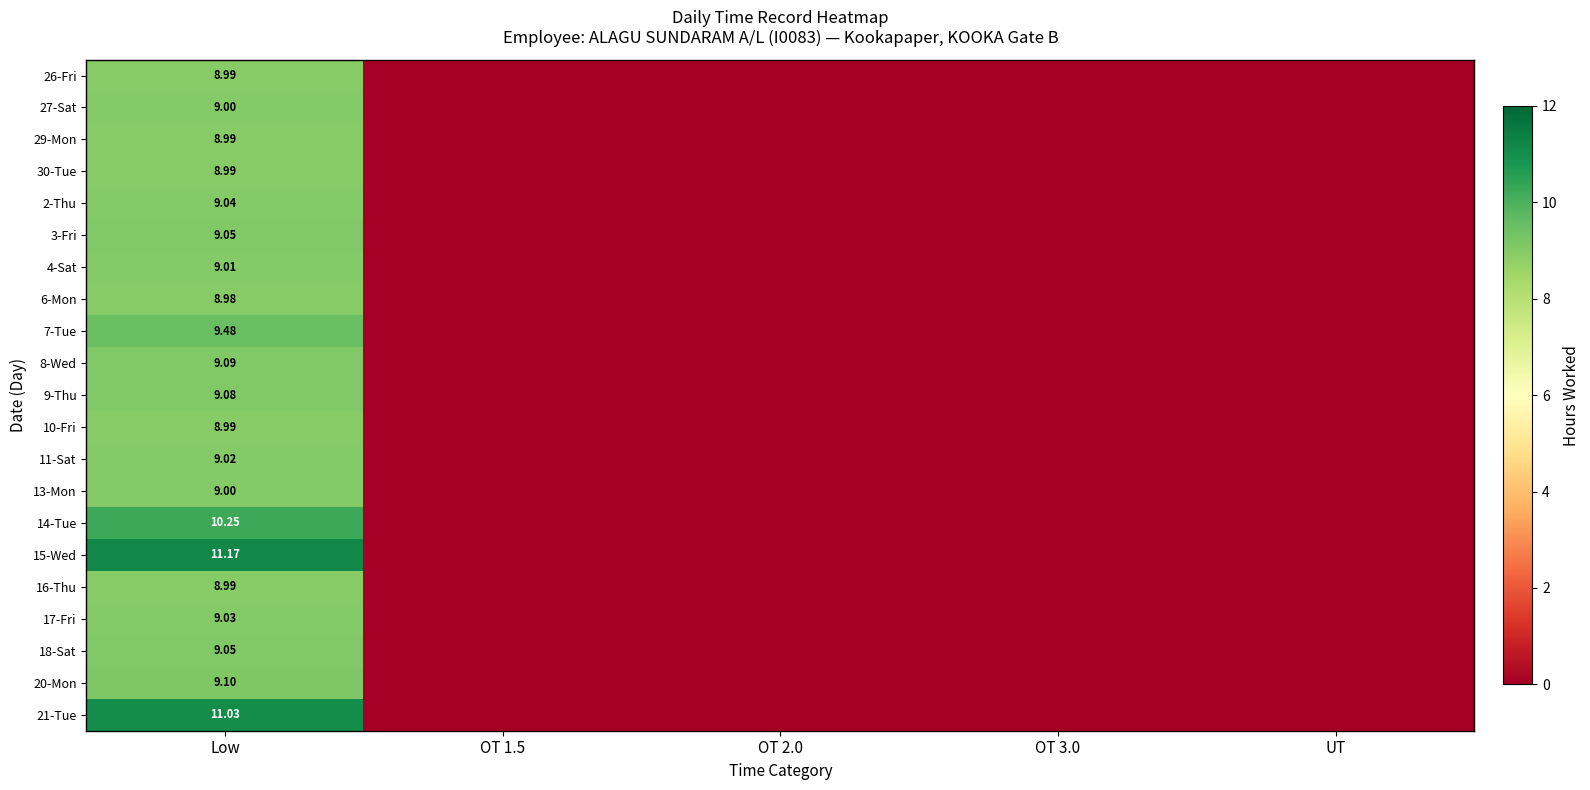

Between OT 2.0 and Low, which is larger?

Low